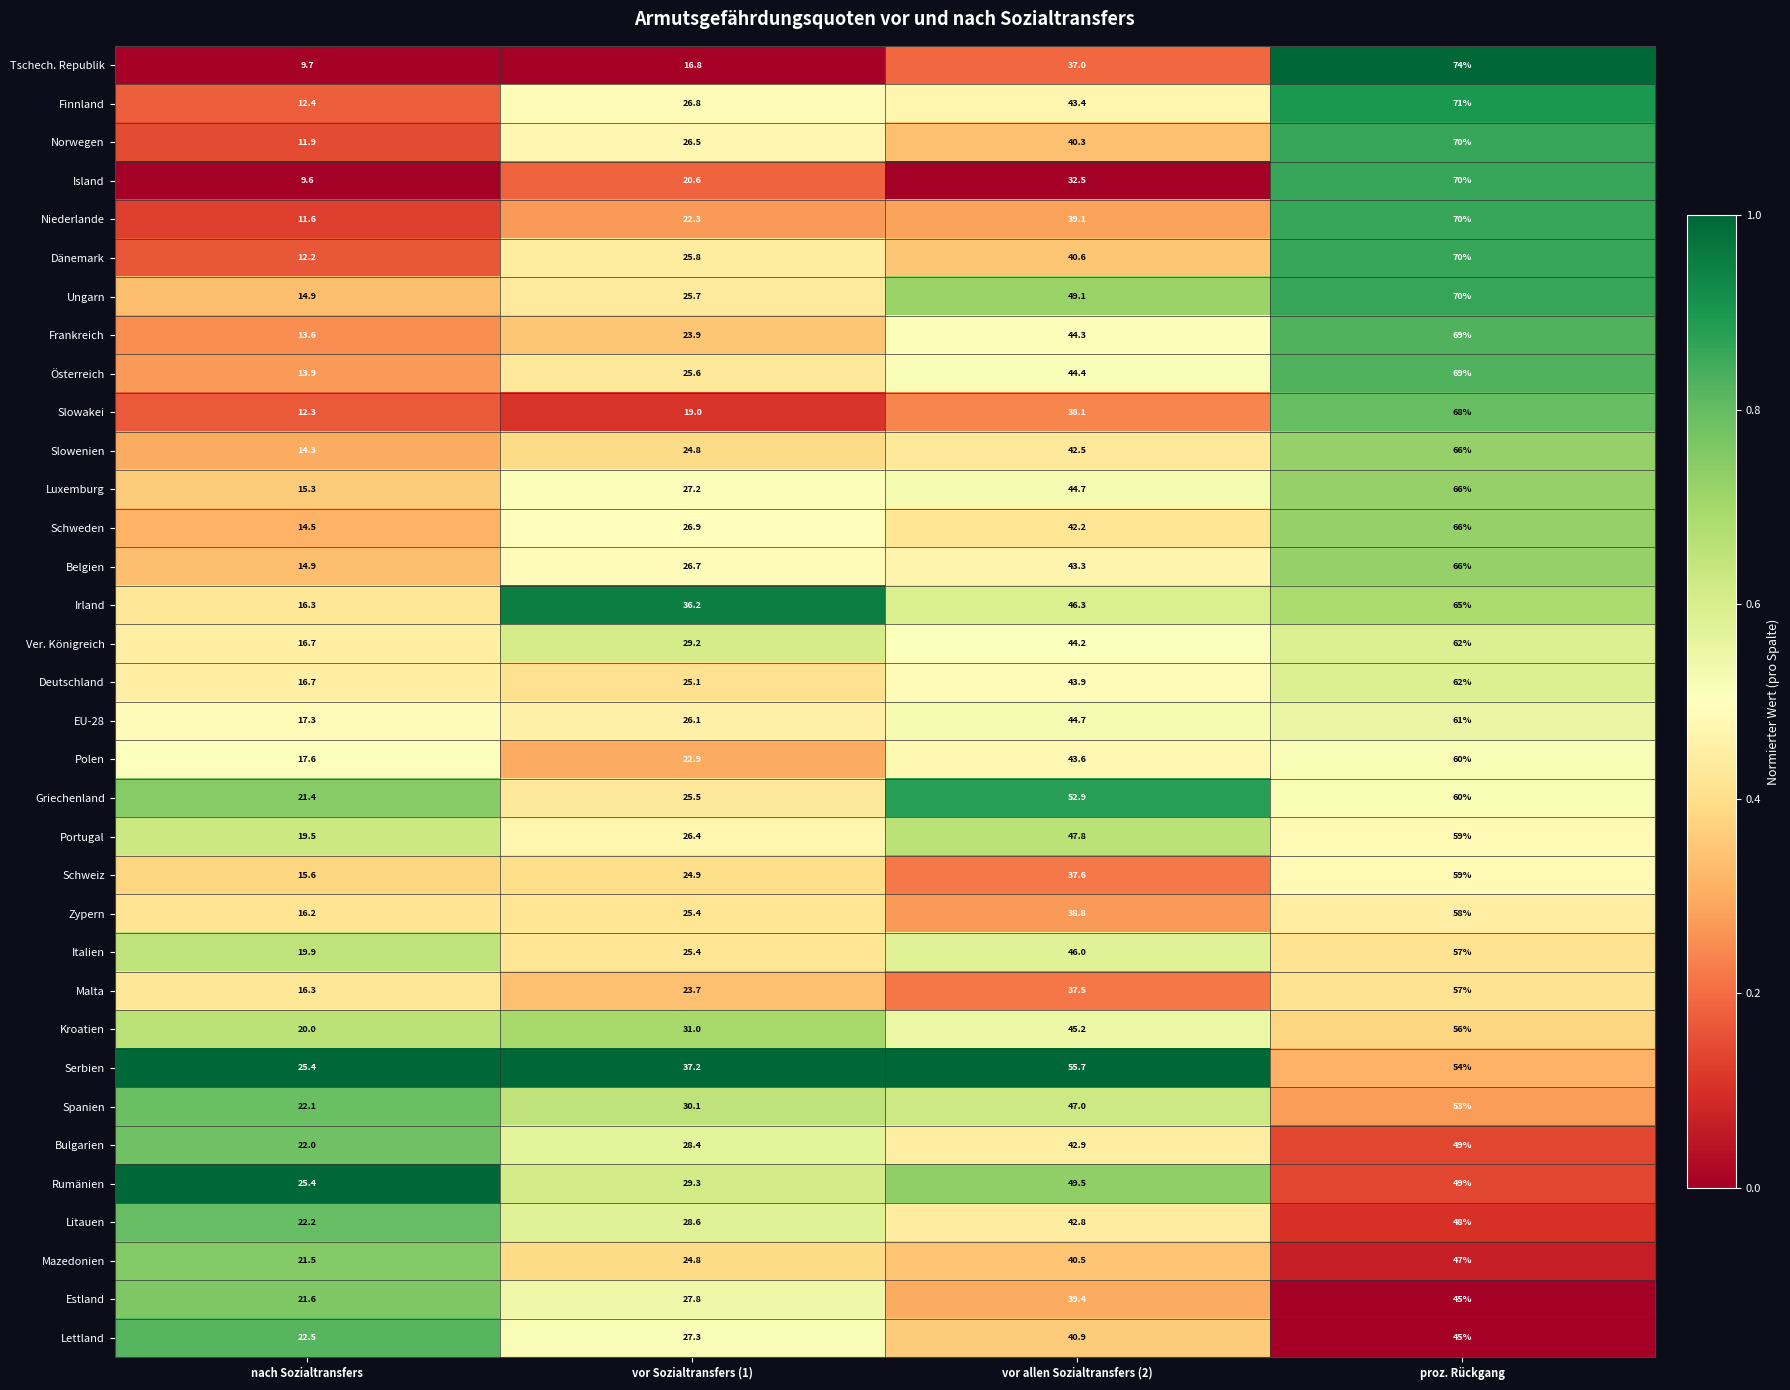

Is the value of Norwegen at proz. Rückgang greater than the value of Litauen at vor Sozialtransfers (1)?

Yes